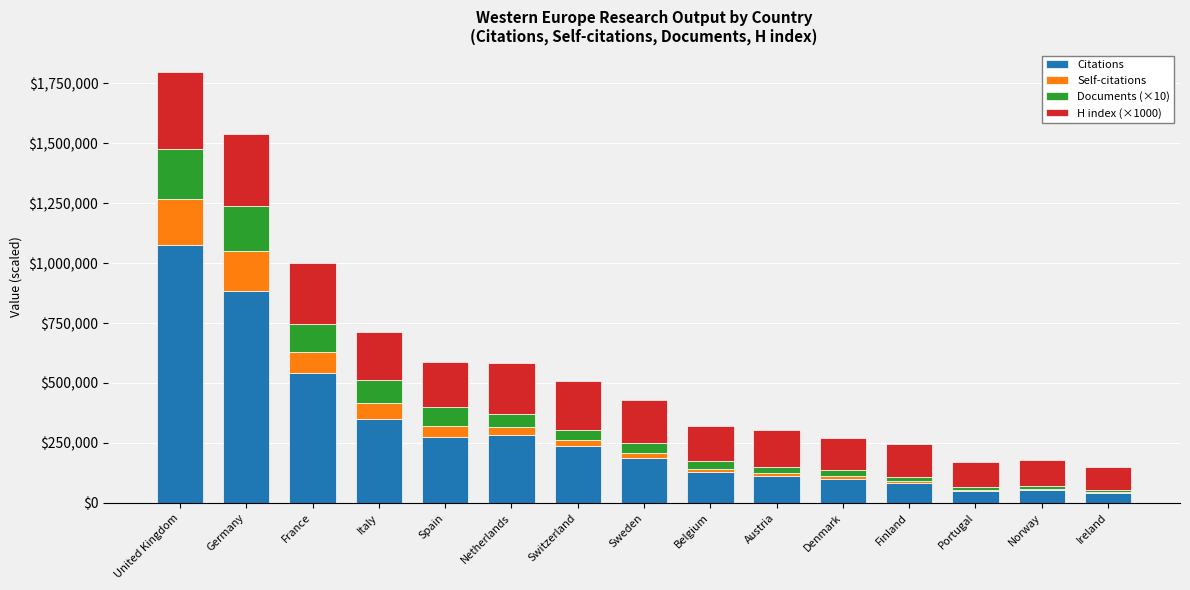

What is the approximate value of Citations at United Kingdom?

1076365